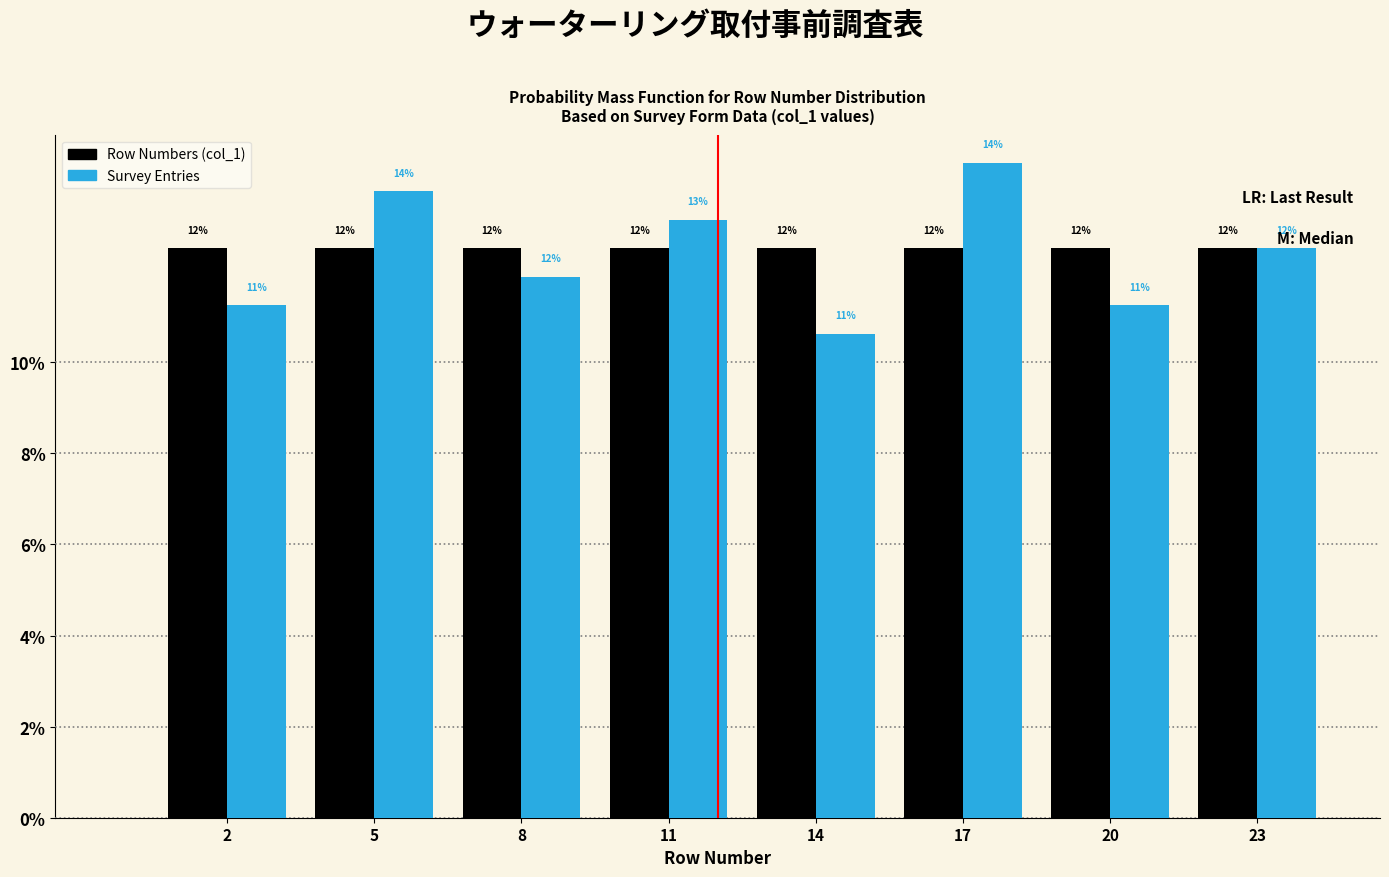

Does the chart contain any negative values?

No